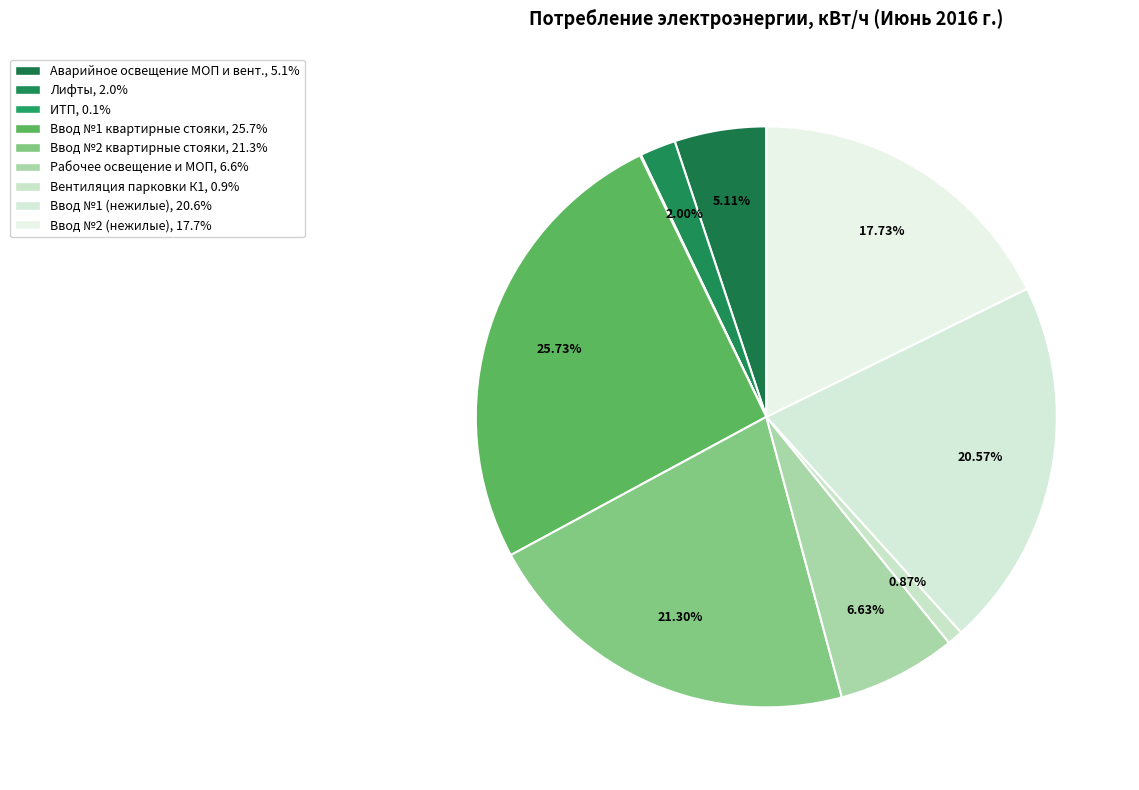

Does Лифты represent more than half of the total?

No